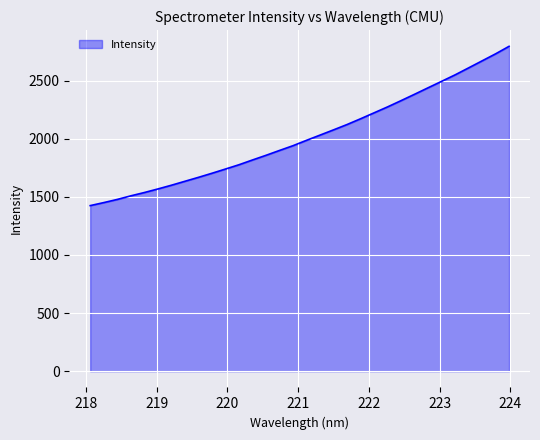

What is the greatest value displayed?

2794.5